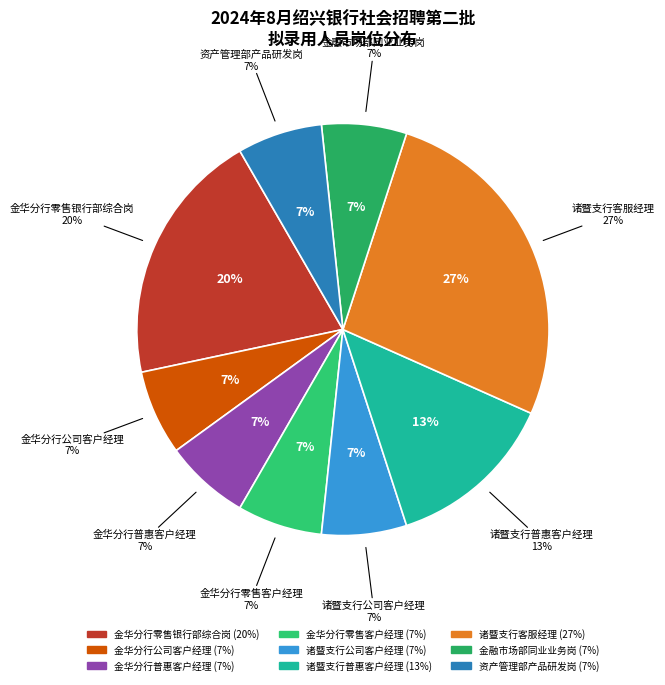

How many segments does this pie chart have?

9